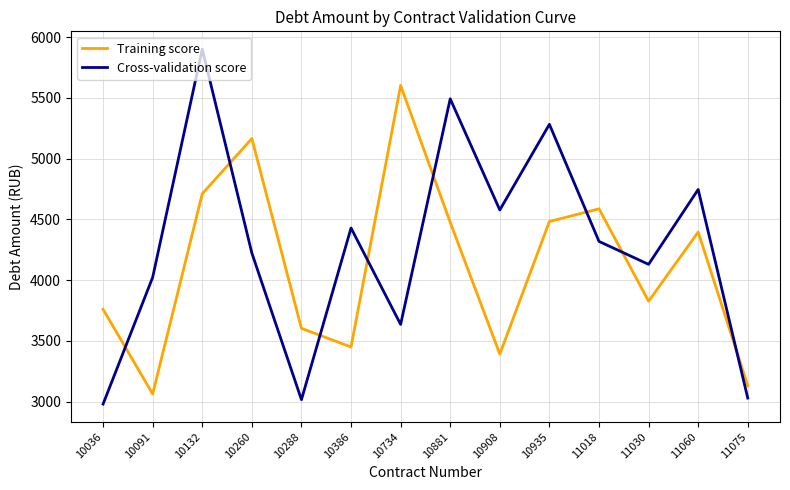

What is the difference between the maximum and minimum values in the Training score series?

2538.0